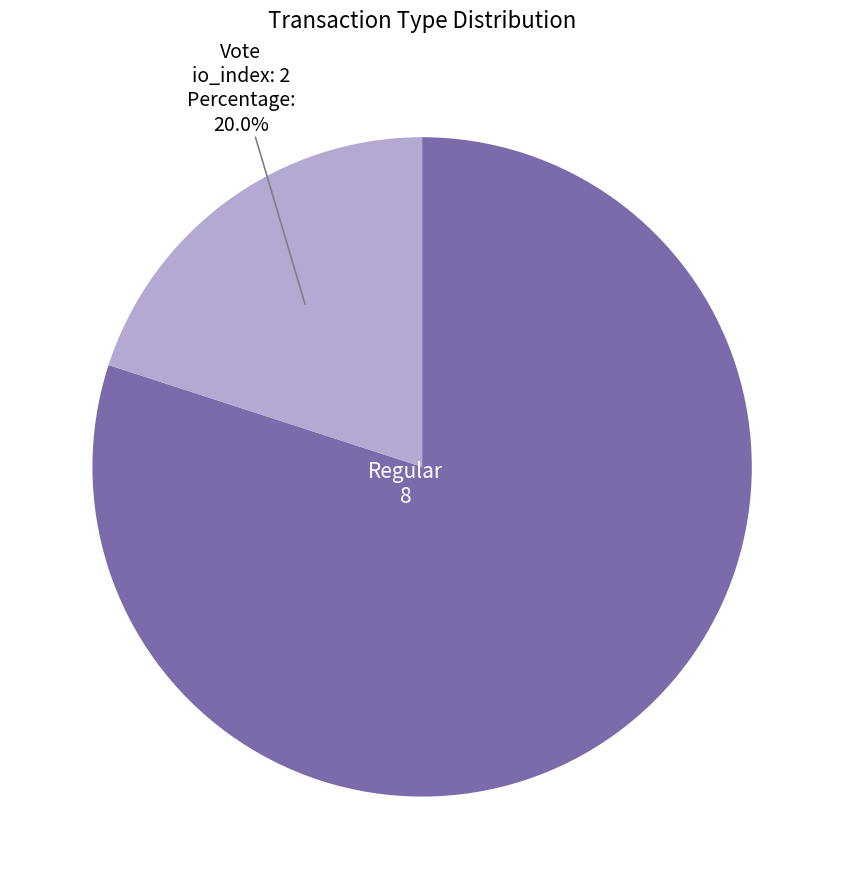

Is there a majority slice in this chart?

Yes